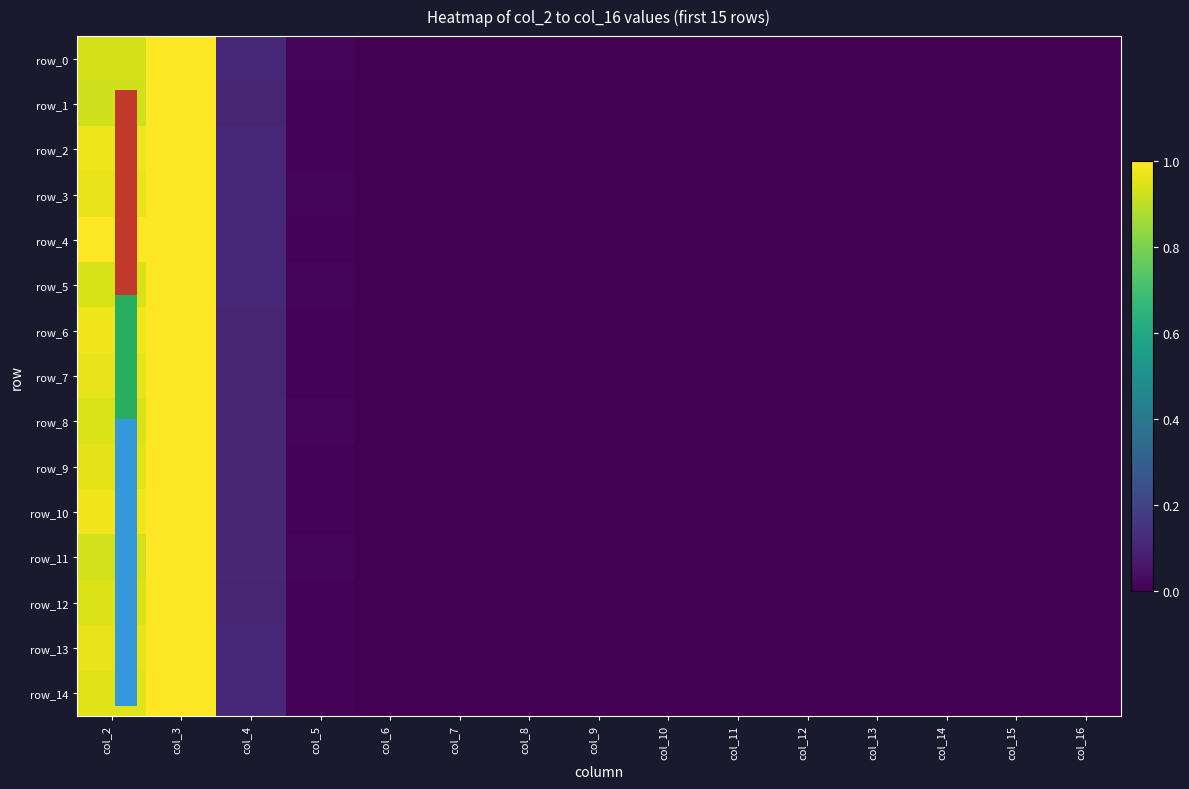

How many positive values does the row_4 series have?

7